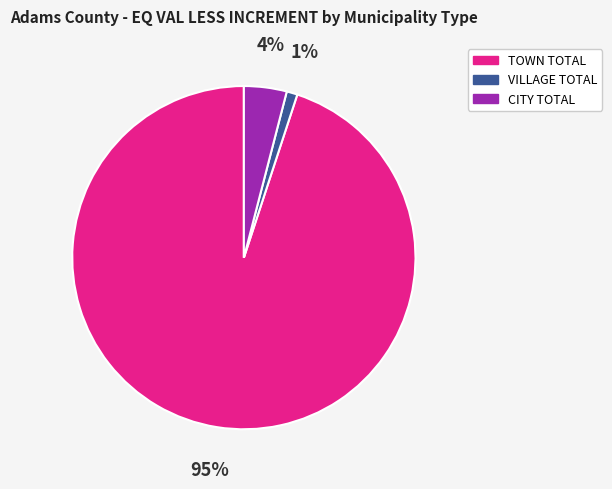

Count the number of slices in the pie.

3